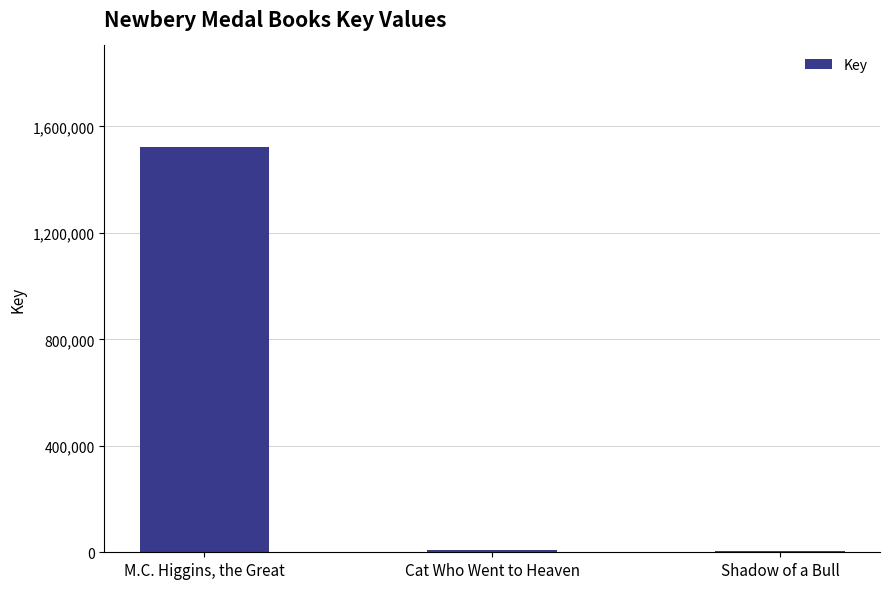

What is the change in value from M.C. Higgins, the Great to Cat Who Went to Heaven?

-1516566